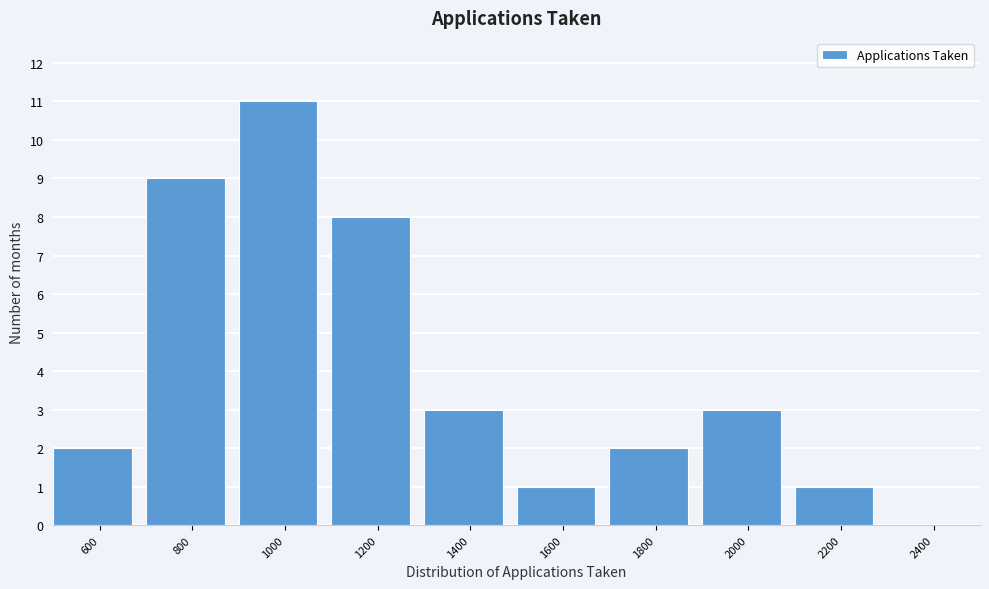

Reading left to right, what are all the values shown in this chart?

600=2	800=9	1000=11	1200=8	1400=3	1600=1	1800=2	2000=3	2200=1	2400=0